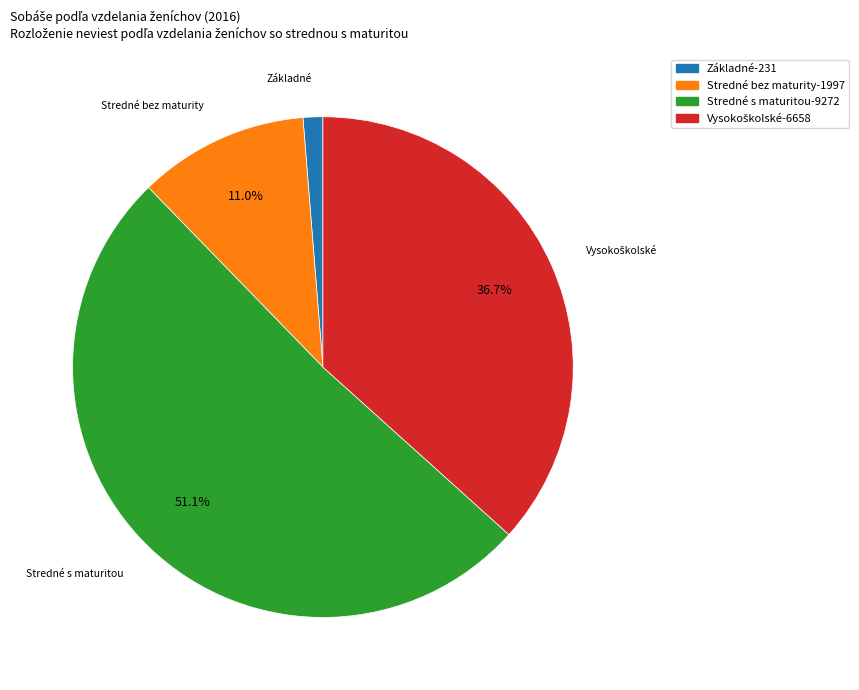

What percentage is the Stredné s maturitou slice, to the nearest percent?

51%